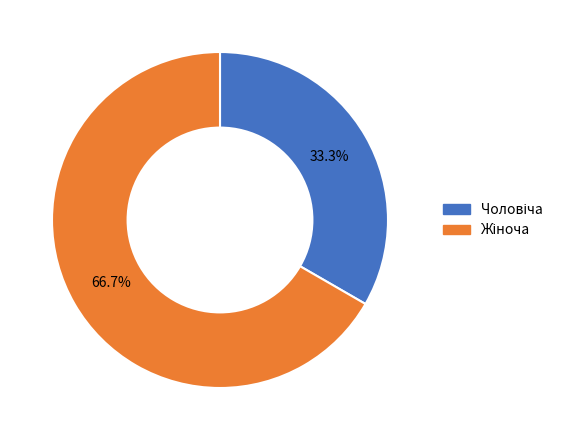

Which slice represents more than half of the pie?

Жіноча